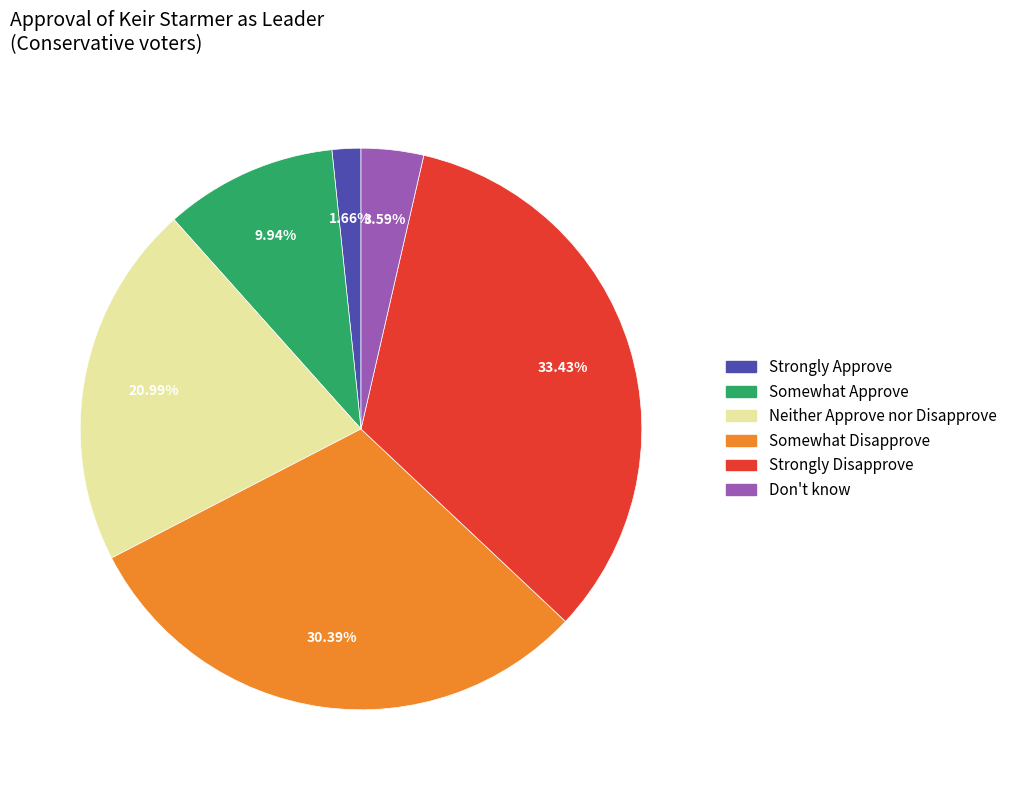

Which slice is the largest?

Strongly Disapprove